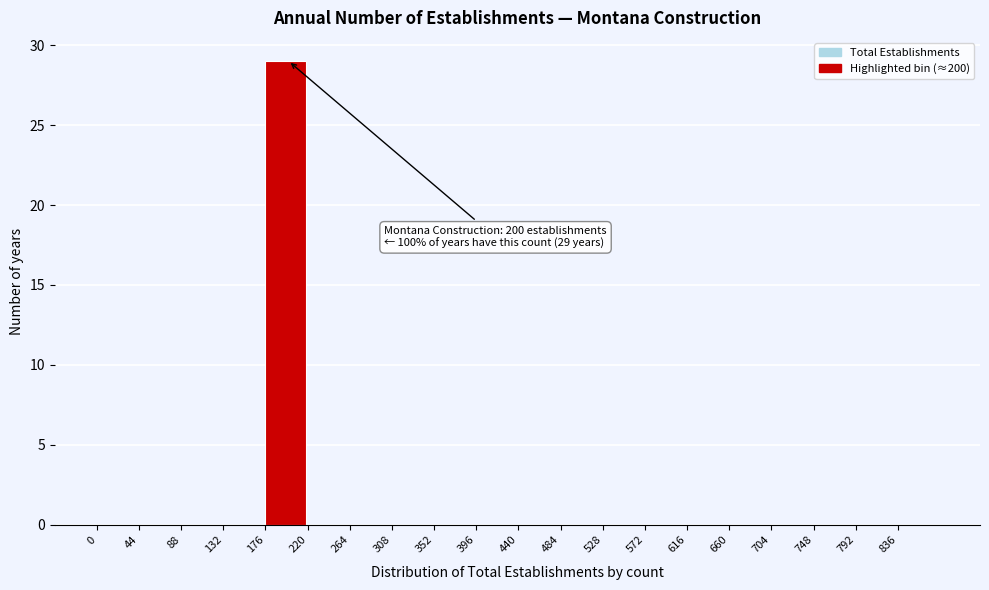

Which range on the x-axis has the tallest bar?

176 to 220